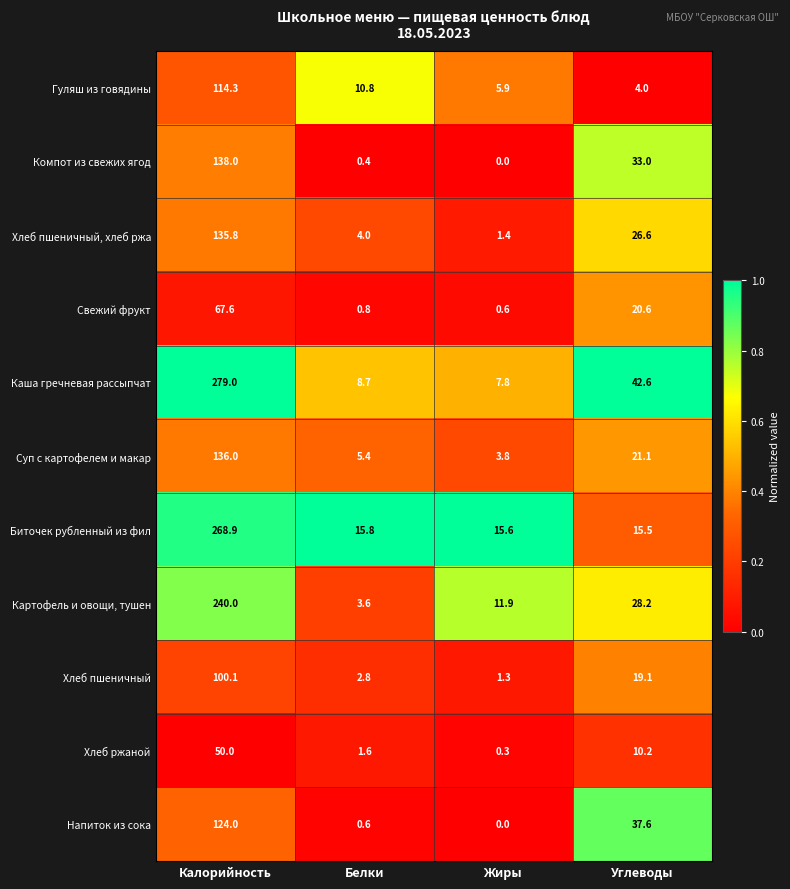

At which category is the sum across all series the highest?

Калорийность